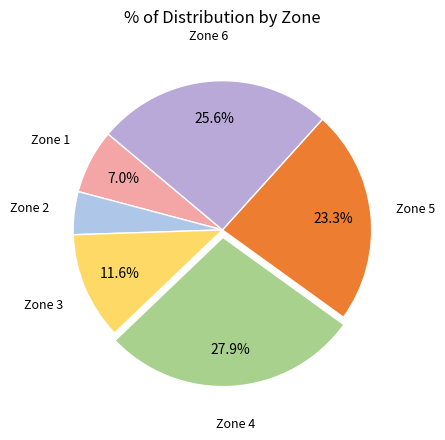

Between Zone 4 and Zone 1, which is larger?

Zone 4